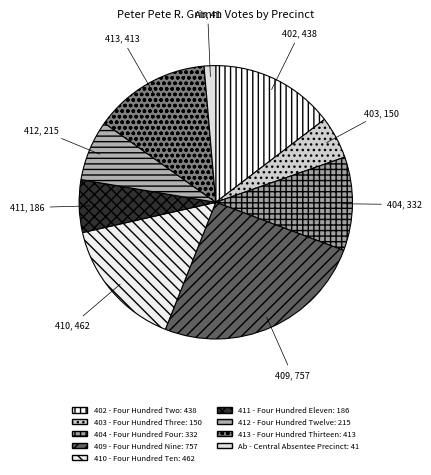

Rank the categories by value from lowest to highest.

Ab - Central Absentee Precinct, 403 - Four Hundred Three, 411 - Four Hundred Eleven, 412 - Four Hundred Twelve, 404 - Four Hundred Four, 413 - Four Hundred Thirteen, 402 - Four Hundred Two, 410 - Four Hundred Ten, 409 - Four Hundred Nine